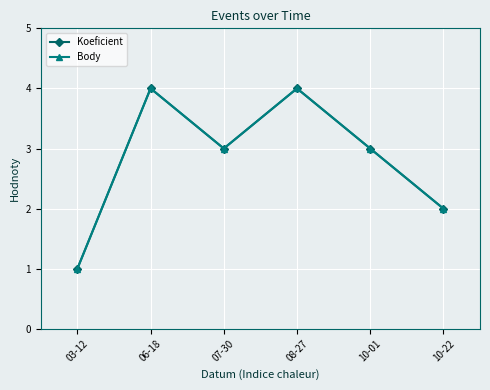

Is this an area chart (filled region under the line)?

No